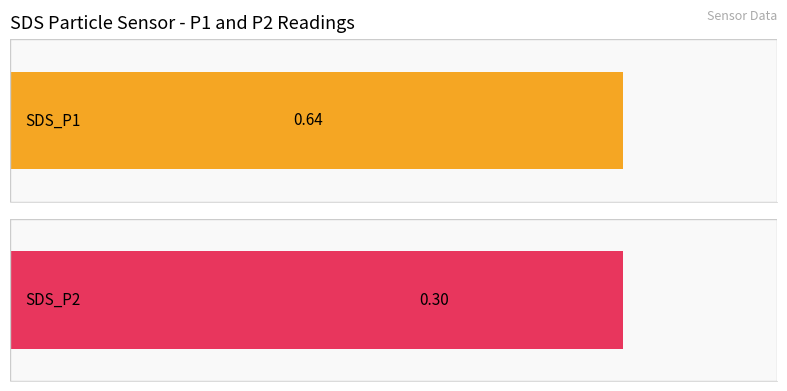

What is the difference between the highest and lowest values at 00:12?

0.3